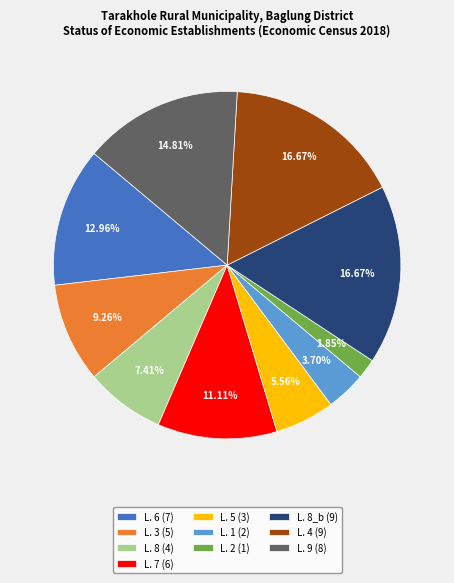

Does any single category account for the majority?

No